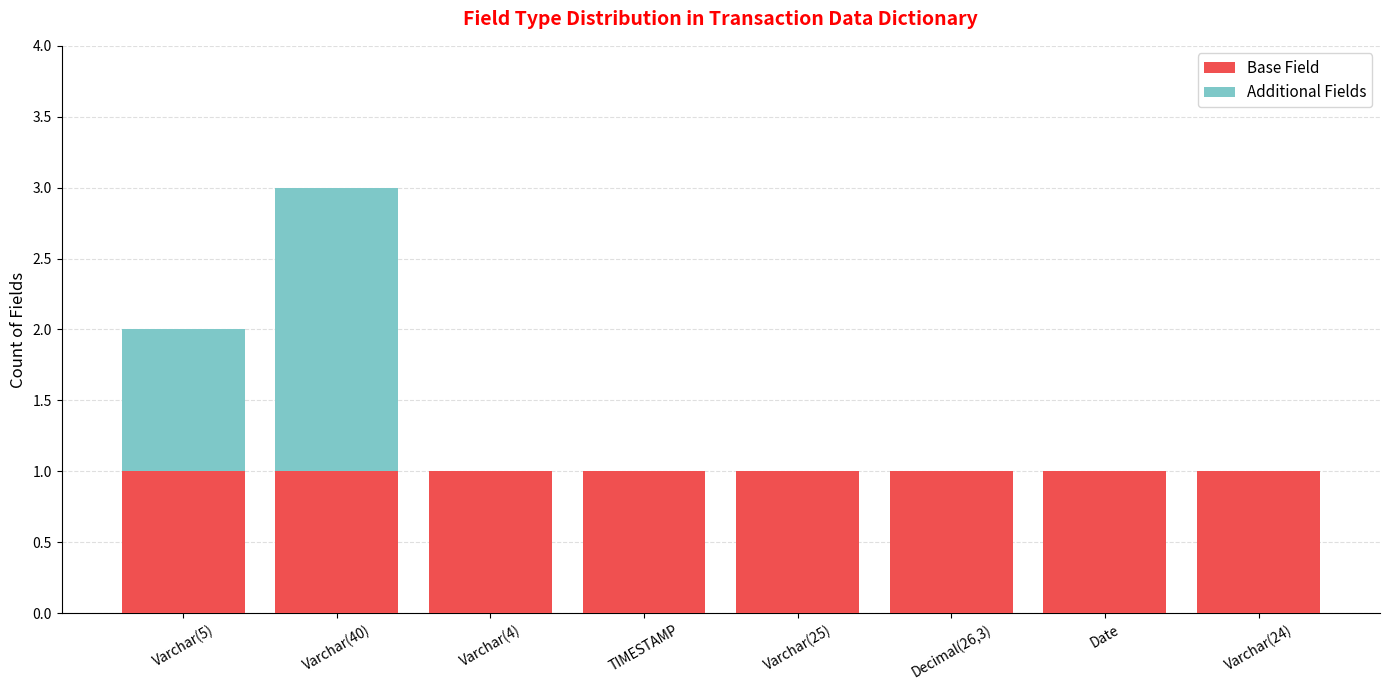

At which category is the sum across all series the highest?

Varchar(40)